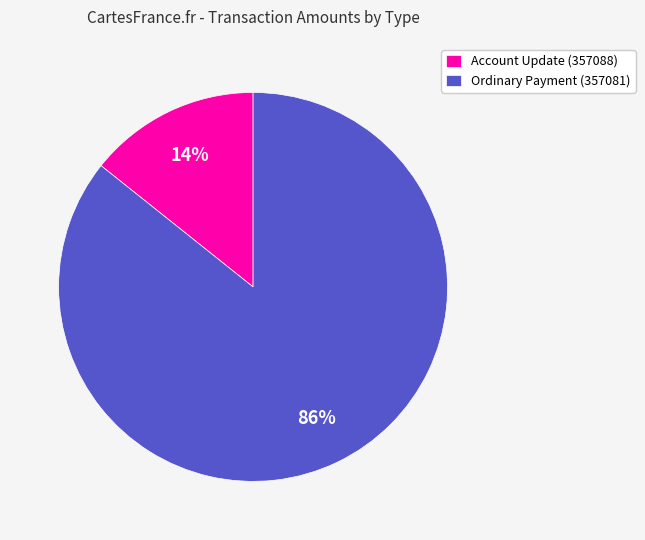

Between Account Update (357088) and Ordinary Payment (357081), which is larger?

Ordinary Payment (357081)